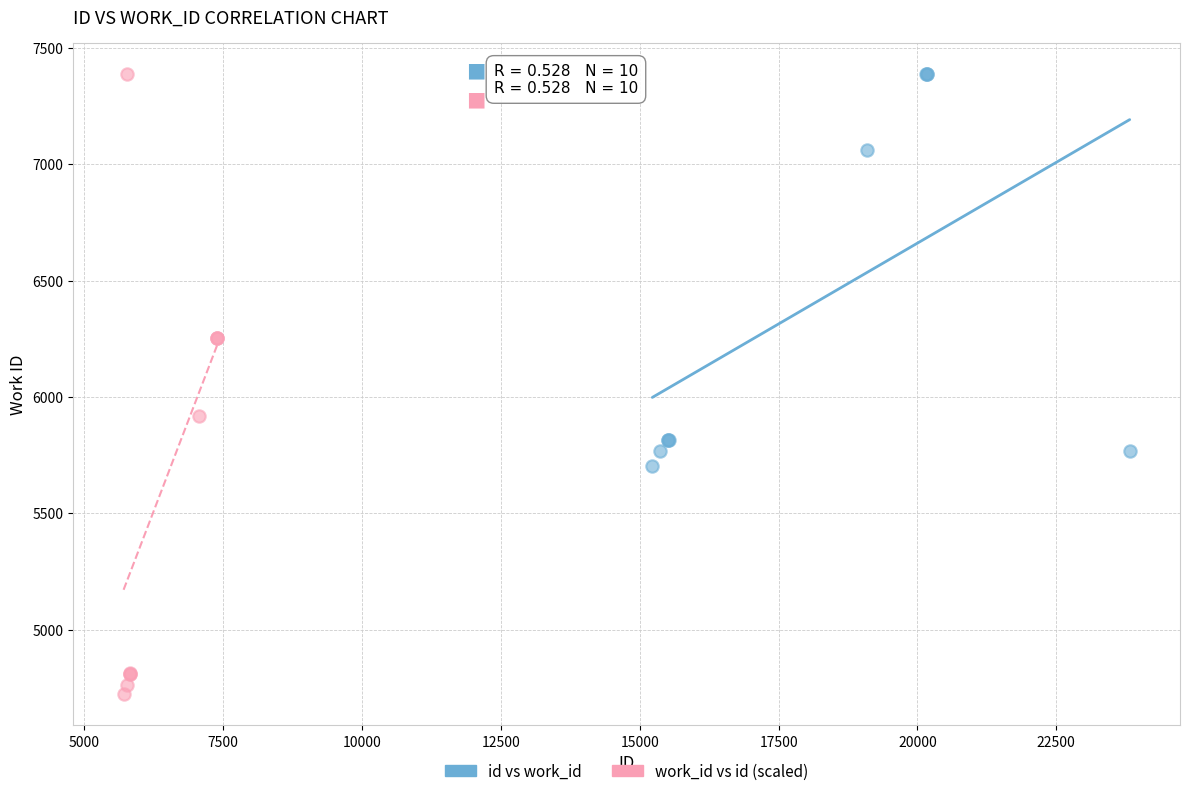

Which series has the widest spread of Y values?

work_id vs id (scaled)